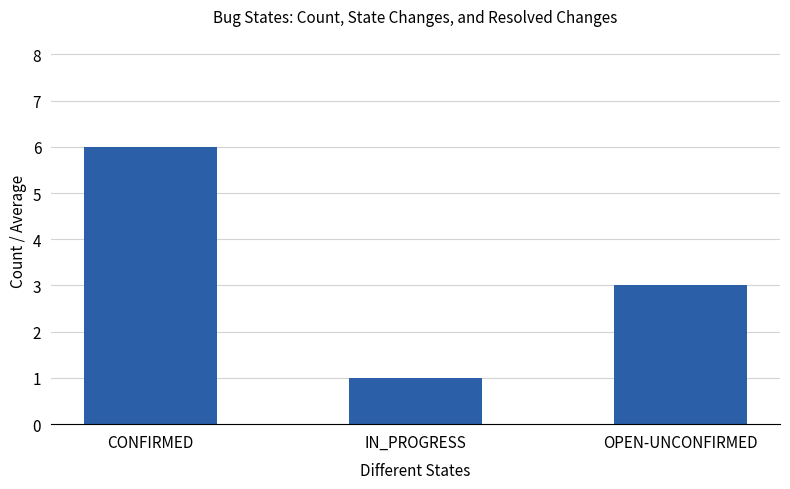

At which category does the chart reach its minimum across all series?

IN_PROGRESS